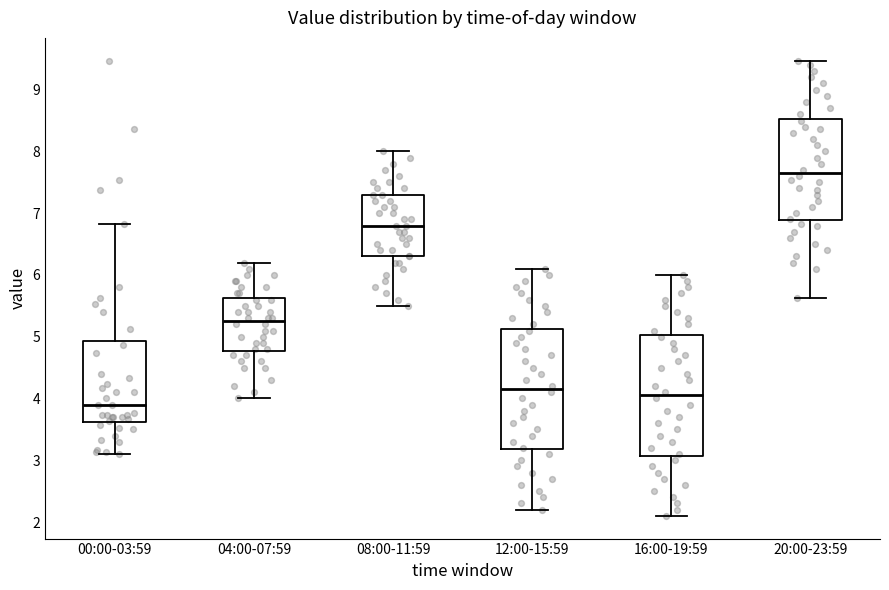

Reading left to right, transcribe this box plot: for each box, give where its median line is, the range the box spans, and where its two whiskers end, as read against the y-axis. The values are not printed on the chart, so give them approximately, as read against the axis.

00:00-03:59: median 3.9, box 3.6 to 4.9, whiskers 3.1 to 6.8
04:00-07:59: median 5.3, box 4.8 to 5.6, whiskers 4.0 to 6.2
08:00-11:59: median 6.8, box 6.3 to 7.3, whiskers 5.5 to 8.0
12:00-15:59: median 4.2, box 3.2 to 5.1, whiskers 2.2 to 6.1
16:00-19:59: median 4.1, box 3.1 to 5.0, whiskers 2.1 to 6.0
20:00-23:59: median 7.7, box 6.9 to 8.5, whiskers 5.6 to 9.5